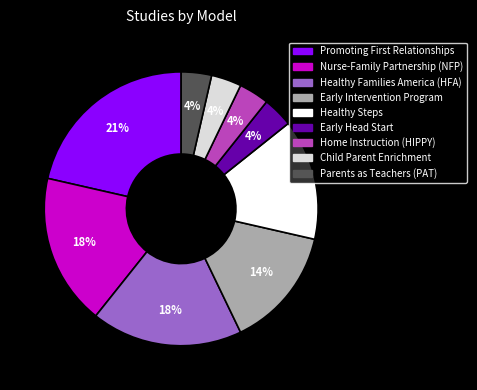

Approximately how many times larger is the value at Child Parent Enrichment compared to Healthy Families America (HFA)?

0.2